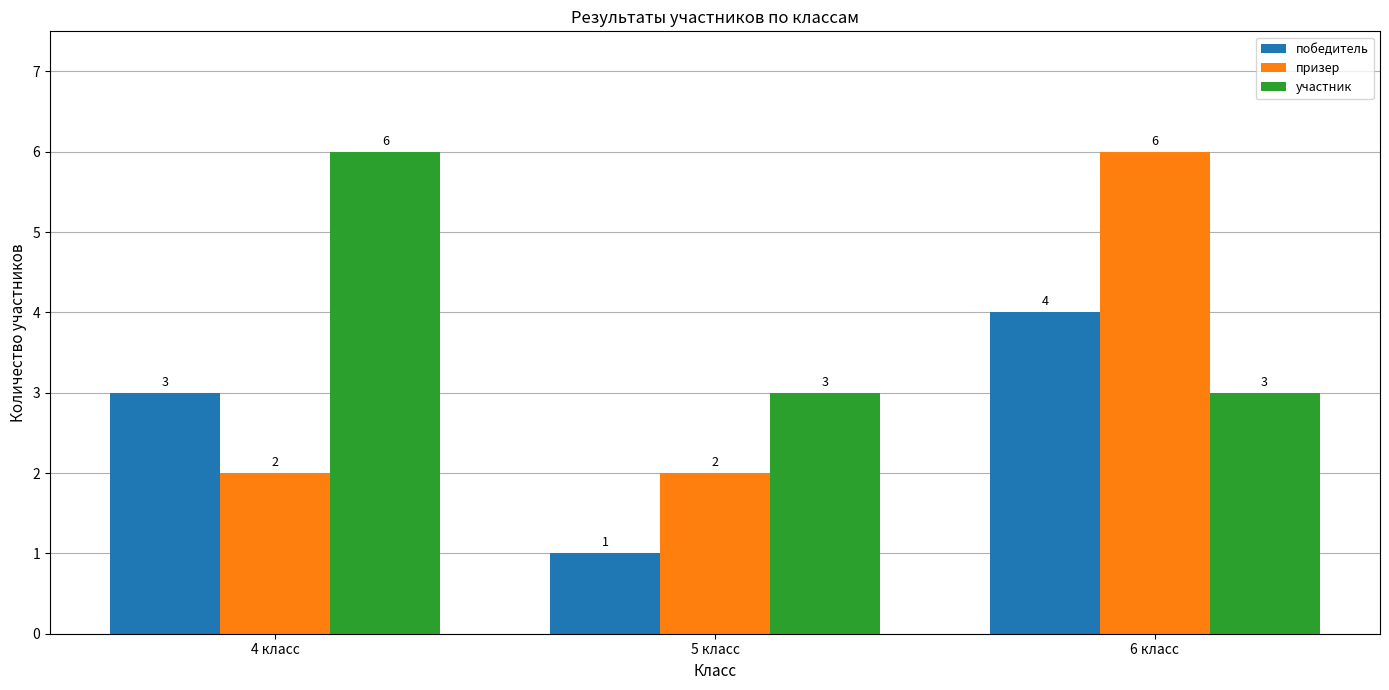

How many groups of bars are there?

3